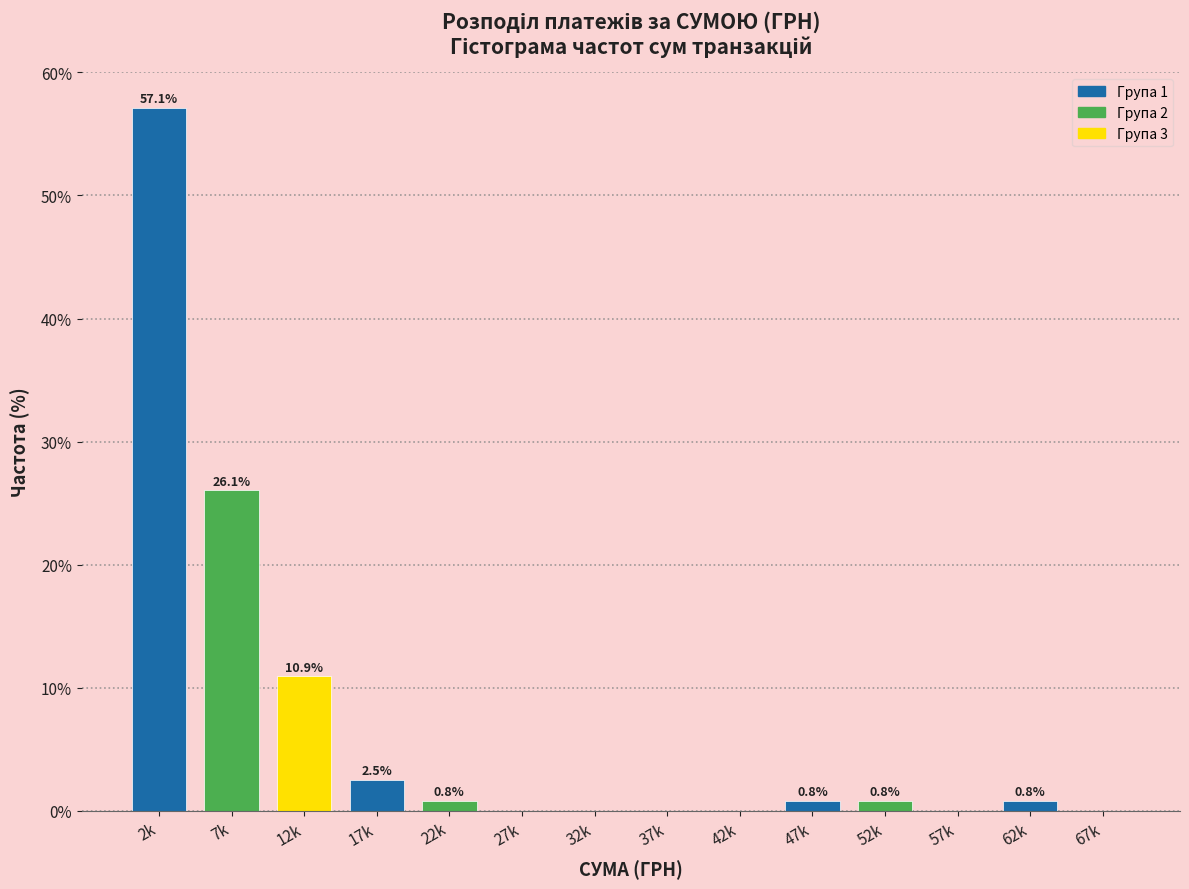

Reading left to right, extract all data points from this chart.

2k=57.1	7k=26.1	12k=10.9	17k=2.5	22k=0.8	27k=0.0	32k=0.0	37k=0.0	42k=0.0	47k=0.8	52k=0.8	57k=0.0	62k=0.8	67k=0.0